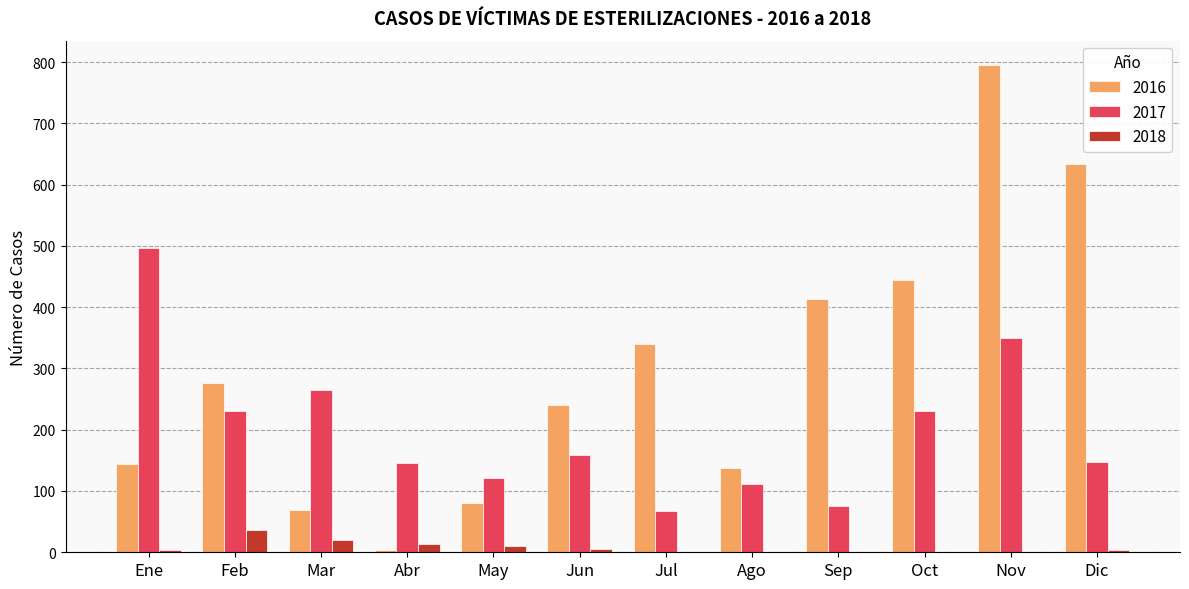

Which series has the largest total across all categories?

2016